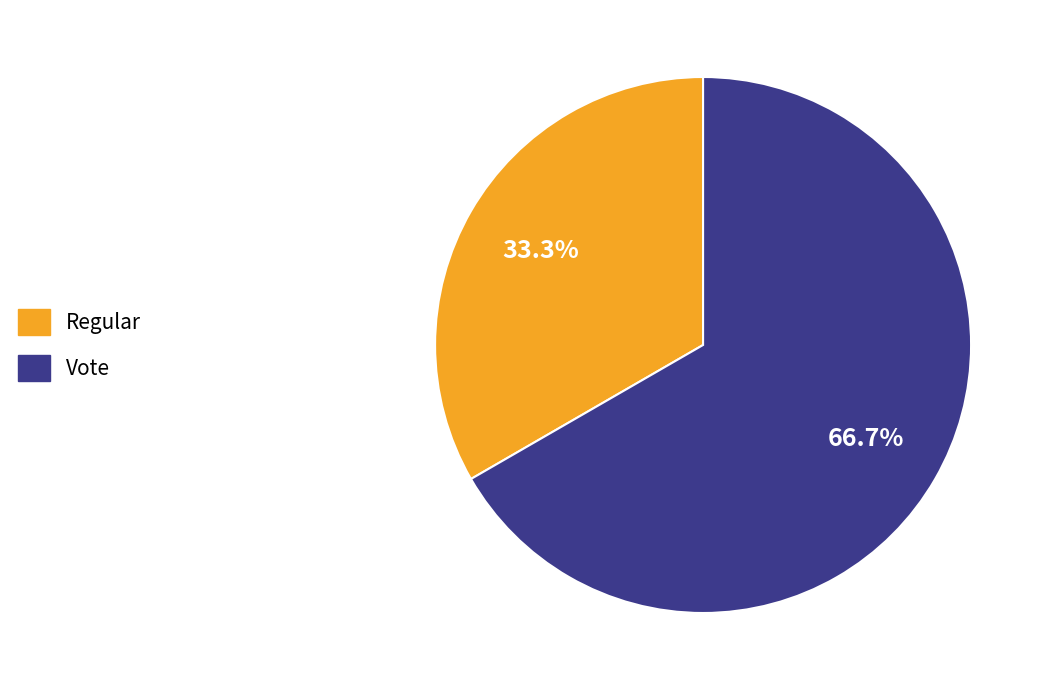

To the nearest percent, what percentage of the pie is Vote?

67%